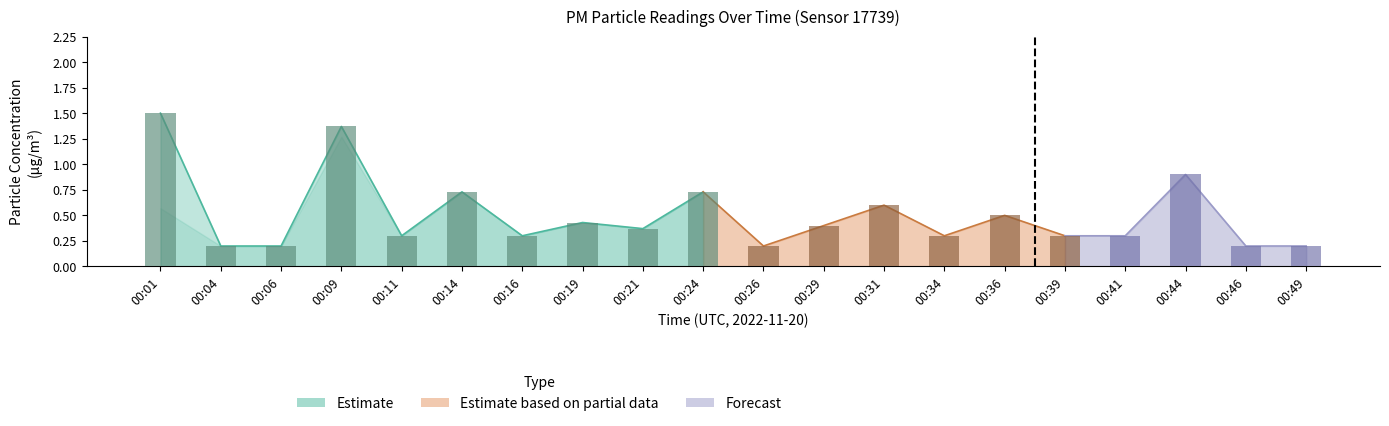

What value does the data have at 00:26?

0.2